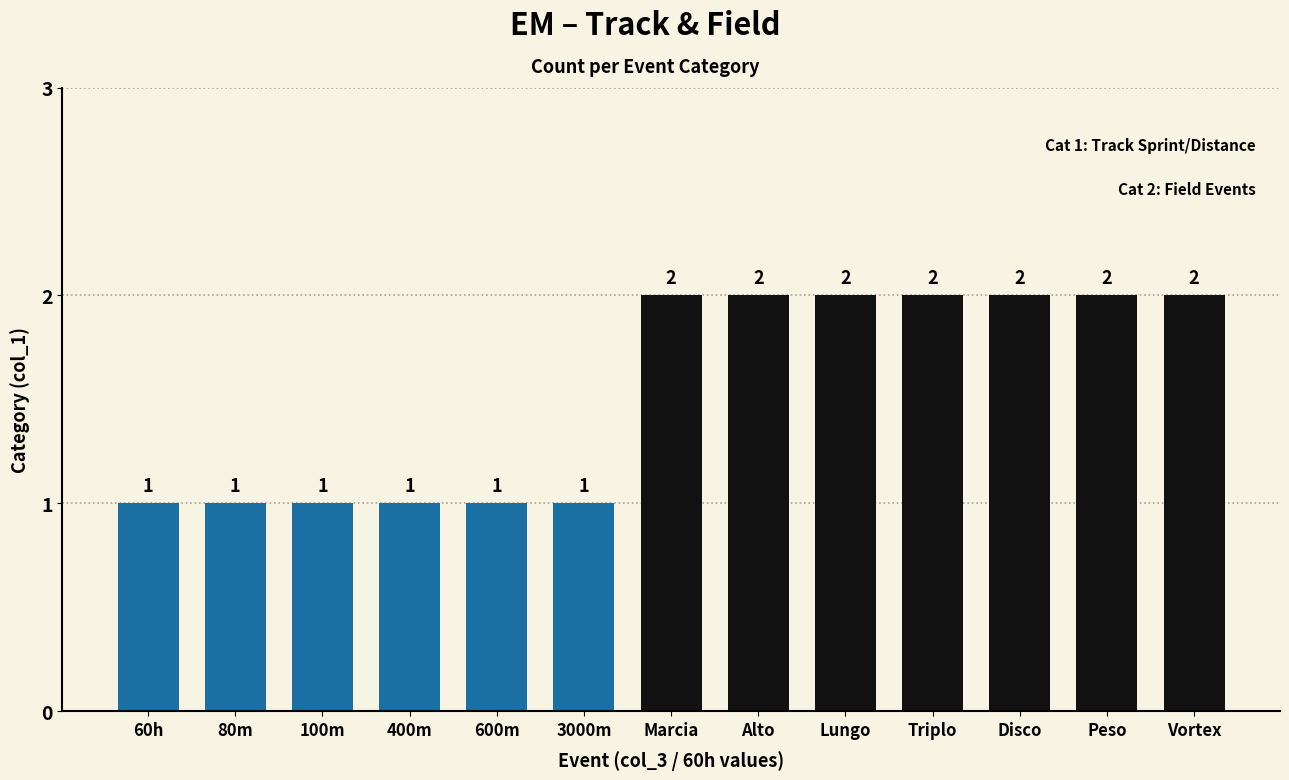

Are the bars grouped side by side (vs. stacked)?

No